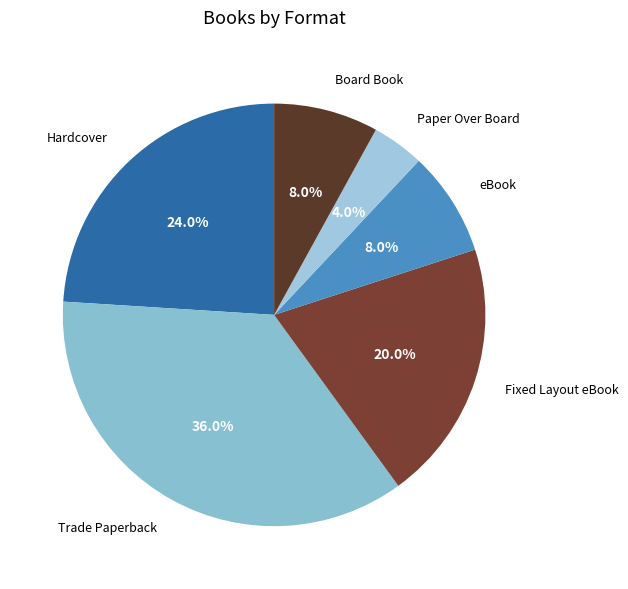

Between Hardcover and Trade Paperback, which is larger?

Trade Paperback